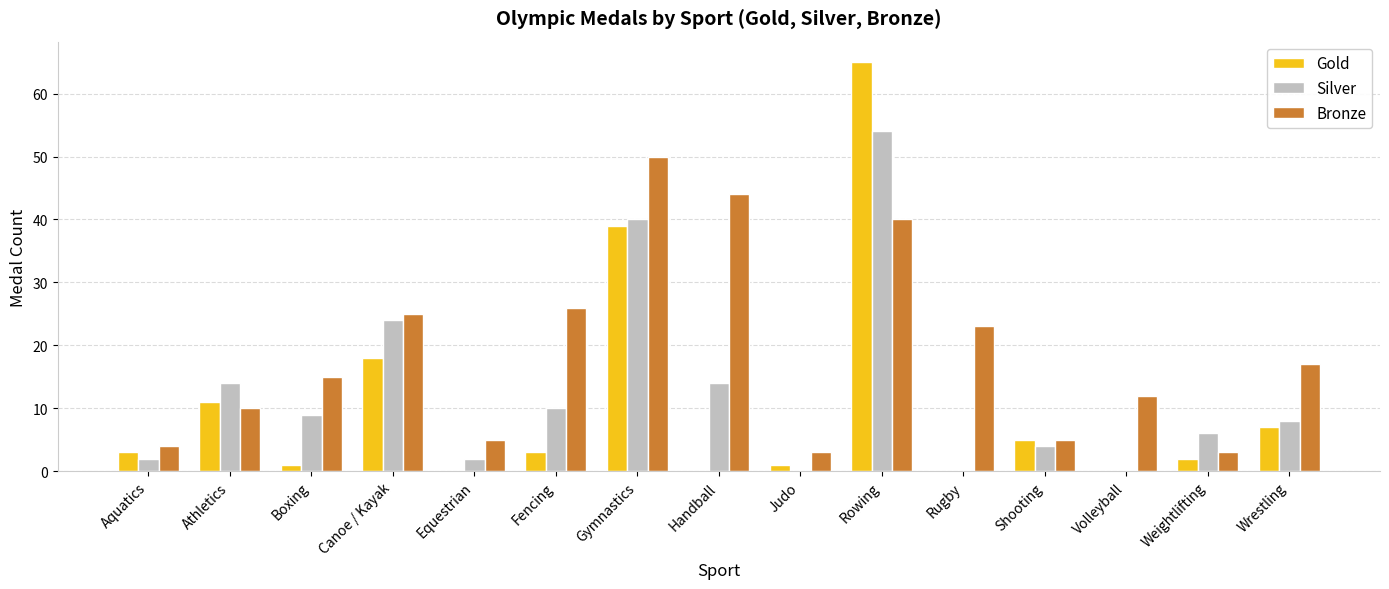

At which category is the sum across all series the highest?

Rowing